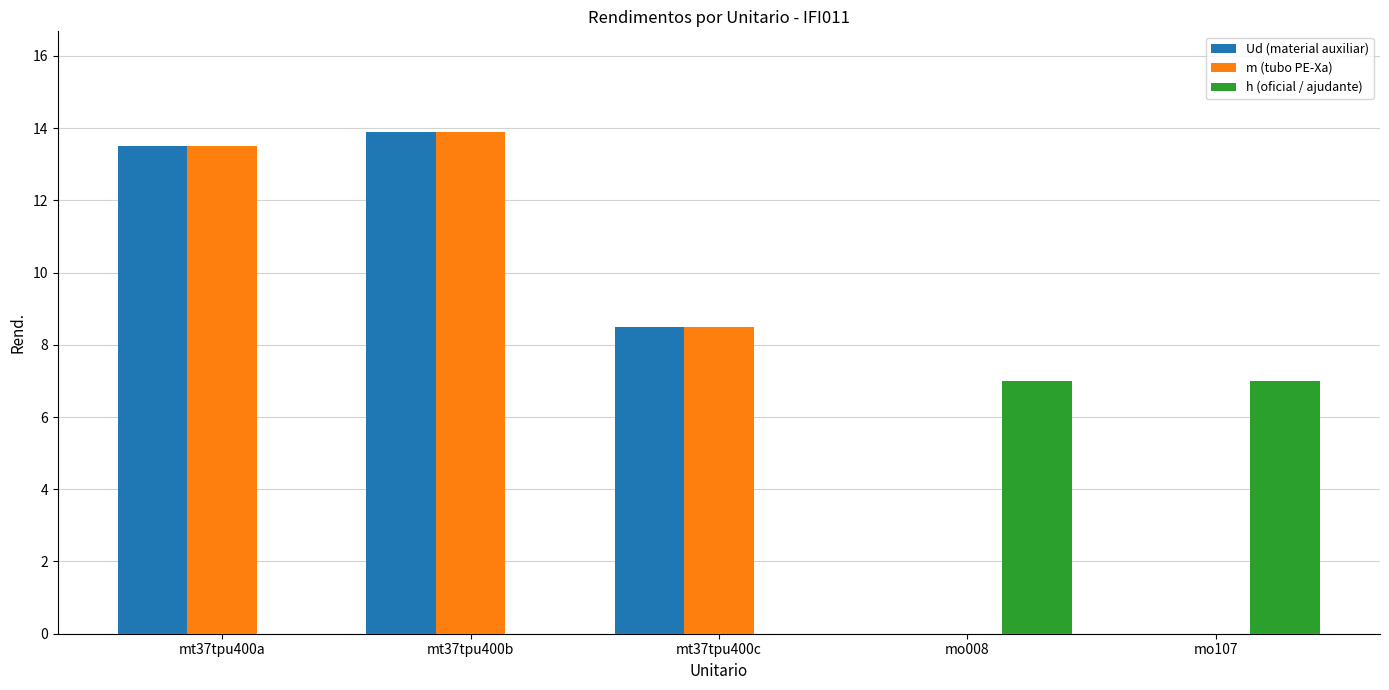

Reading right to left, transcribe all the data shown in this chart.

Ud (material auxiliar): mo107=0.0	mo008=0.0	mt37tpu400c=8.5	mt37tpu400b=13.9	mt37tpu400a=13.5
m (tubo PE-Xa): mo107=0.0	mo008=0.0	mt37tpu400c=8.5	mt37tpu400b=13.9	mt37tpu400a=13.5
h (oficial / ajudante): mo107=7.0	mo008=7.0	mt37tpu400c=0.0	mt37tpu400b=0.0	mt37tpu400a=0.0